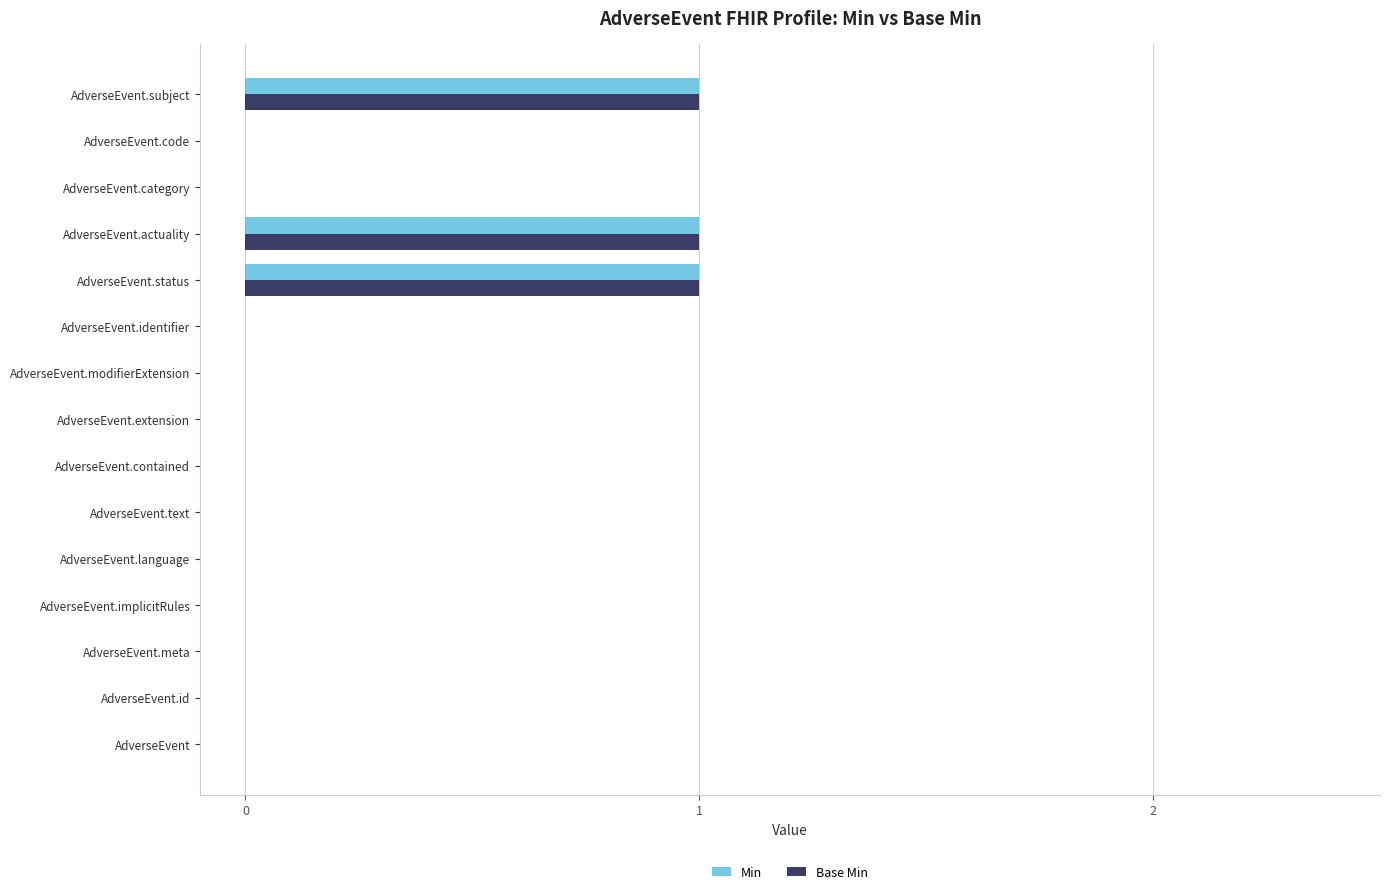

True or false: Min has a value of 0 at AdverseEvent.status.

False